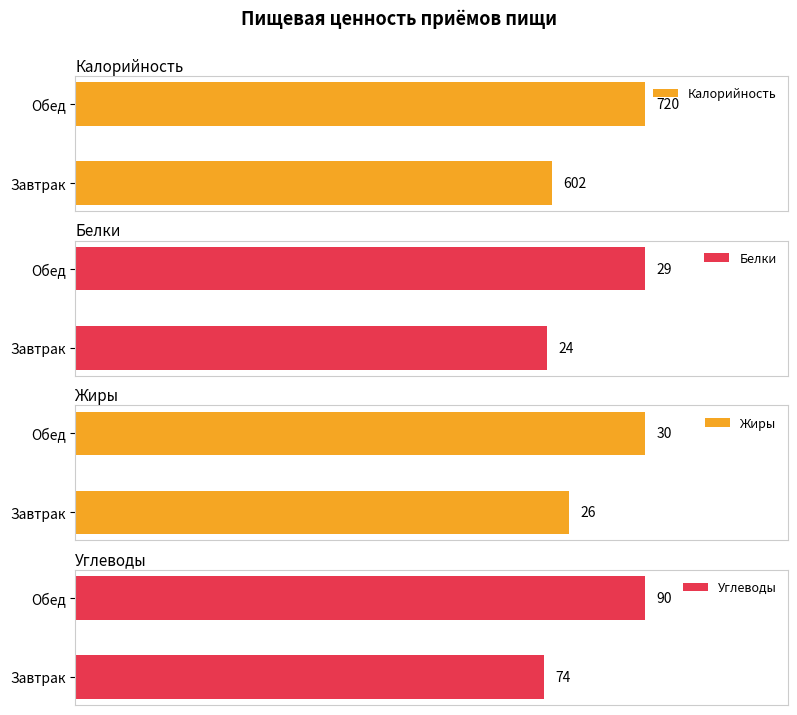

What is the highest value of the Жиры series?

30